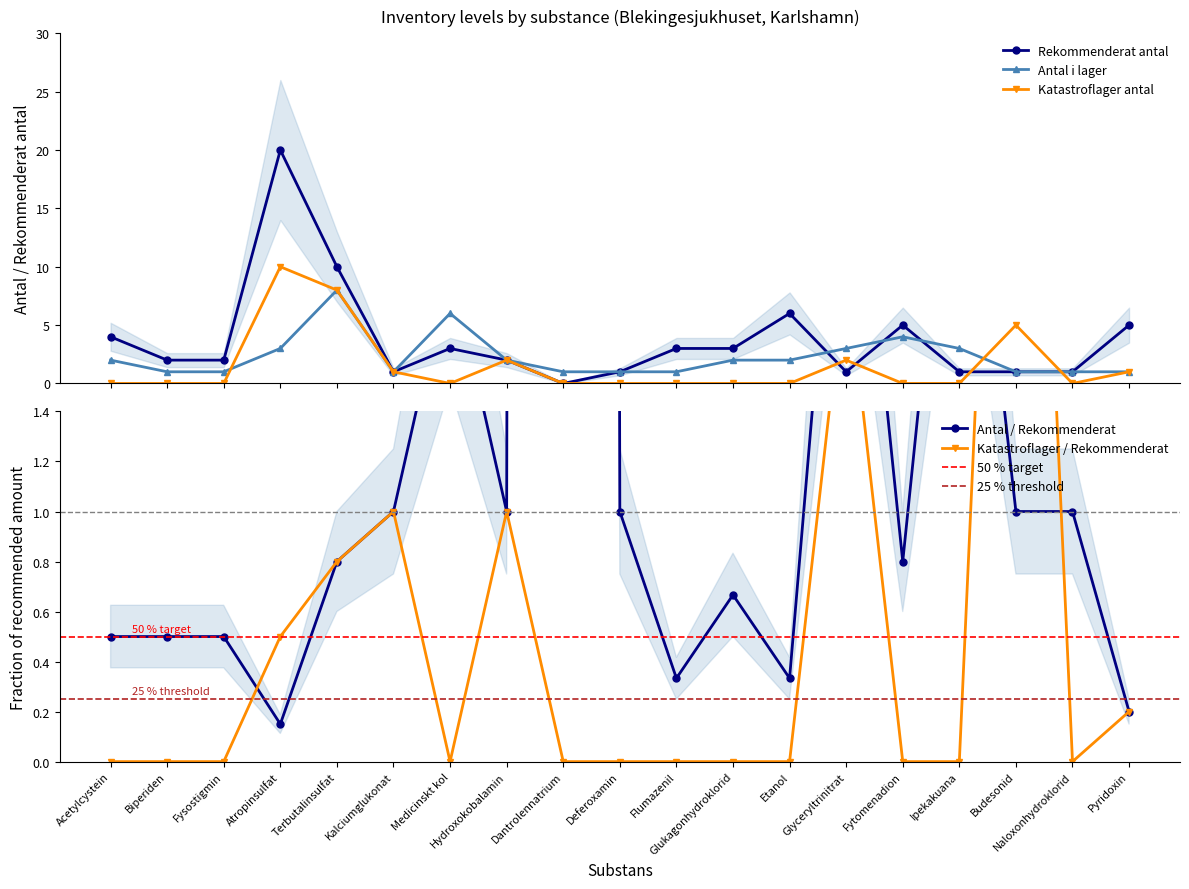

Is the value of Antal i lager at Medicinskt kol greater than the value of Nytt antal (Katastroflager) at Biperiden?

Yes